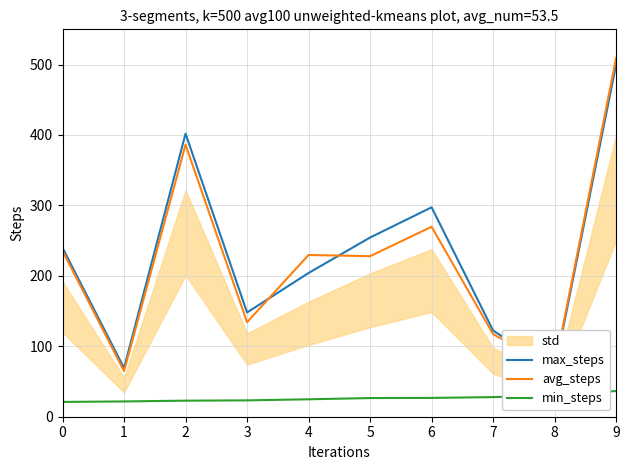

What is the spread (max minus min) of values at 2?

379.1